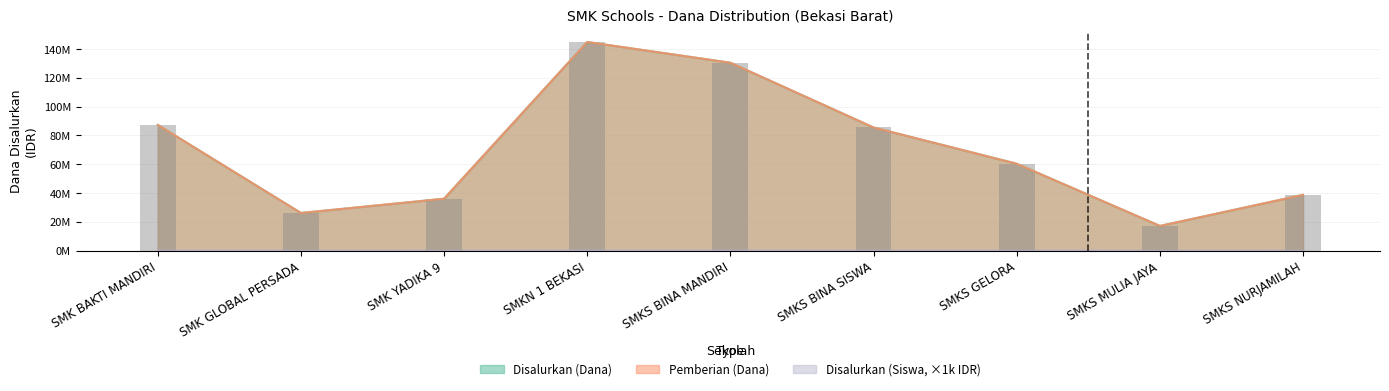

Which has a higher value, SMKN 1 BEKASI or SMK BAKTI MANDIRI?

SMKN 1 BEKASI